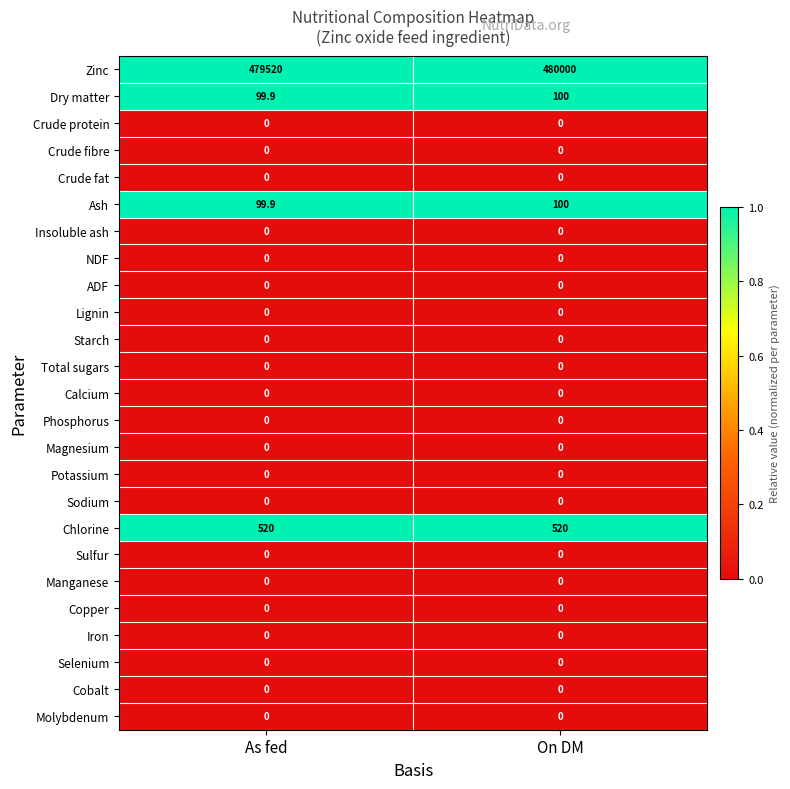

True or false: Lignin has a value of 0.0 at On DM.

True